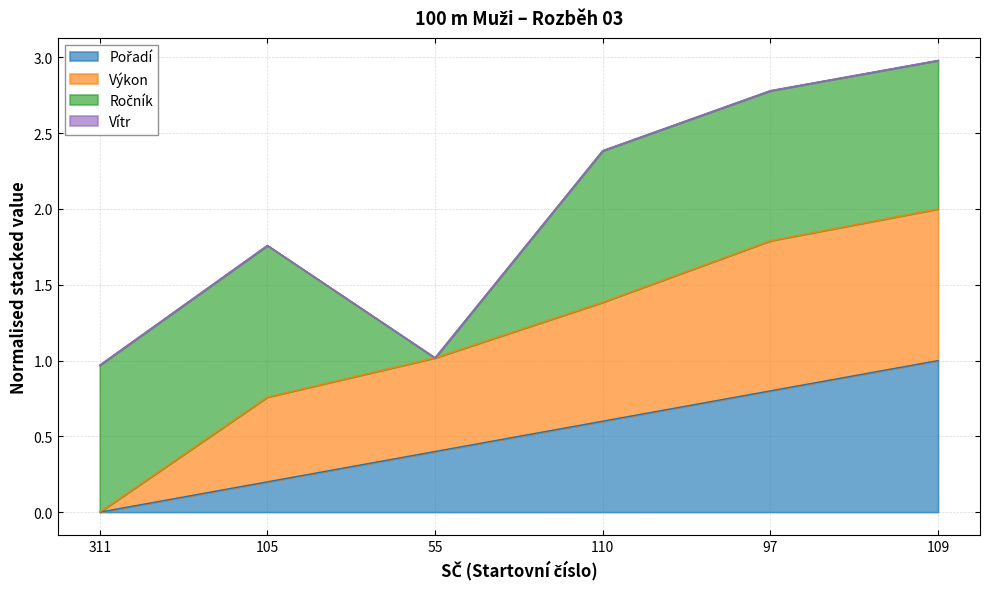

True or false: Výkon and Pořadí cross at least once.

False